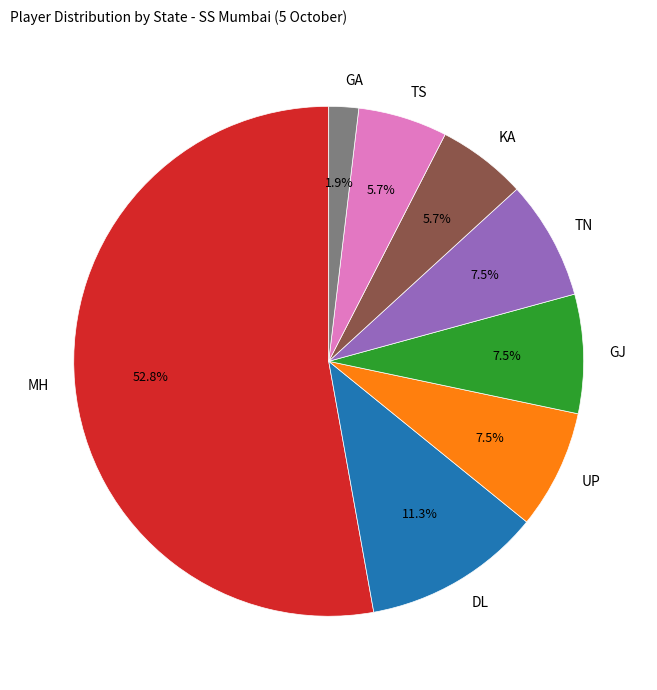

To the nearest percent, what is the combined percentage of TS and DL?

17%